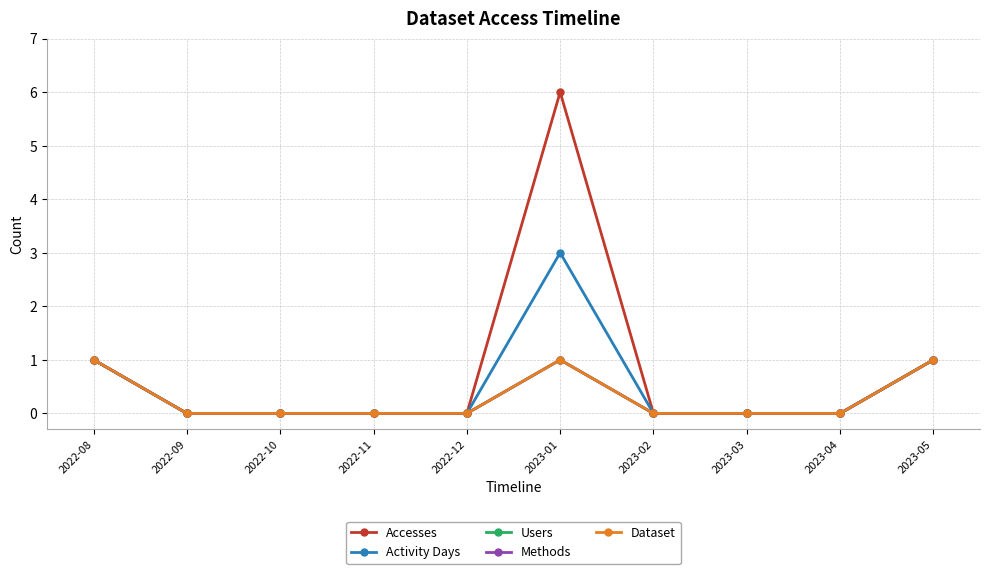

In Accesses, how many points are higher than both neighbors (excluding endpoints)?

1